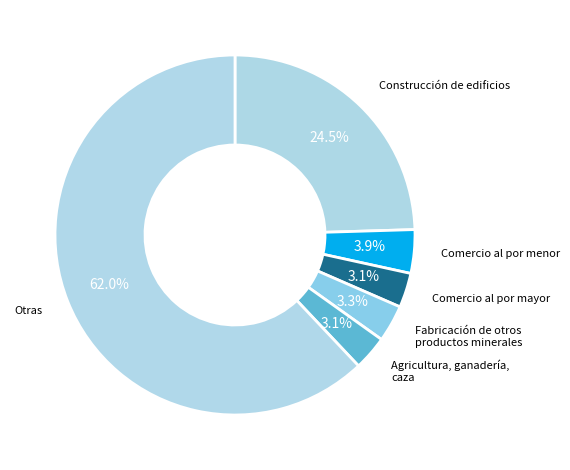

Count the number of slices in the pie.

6